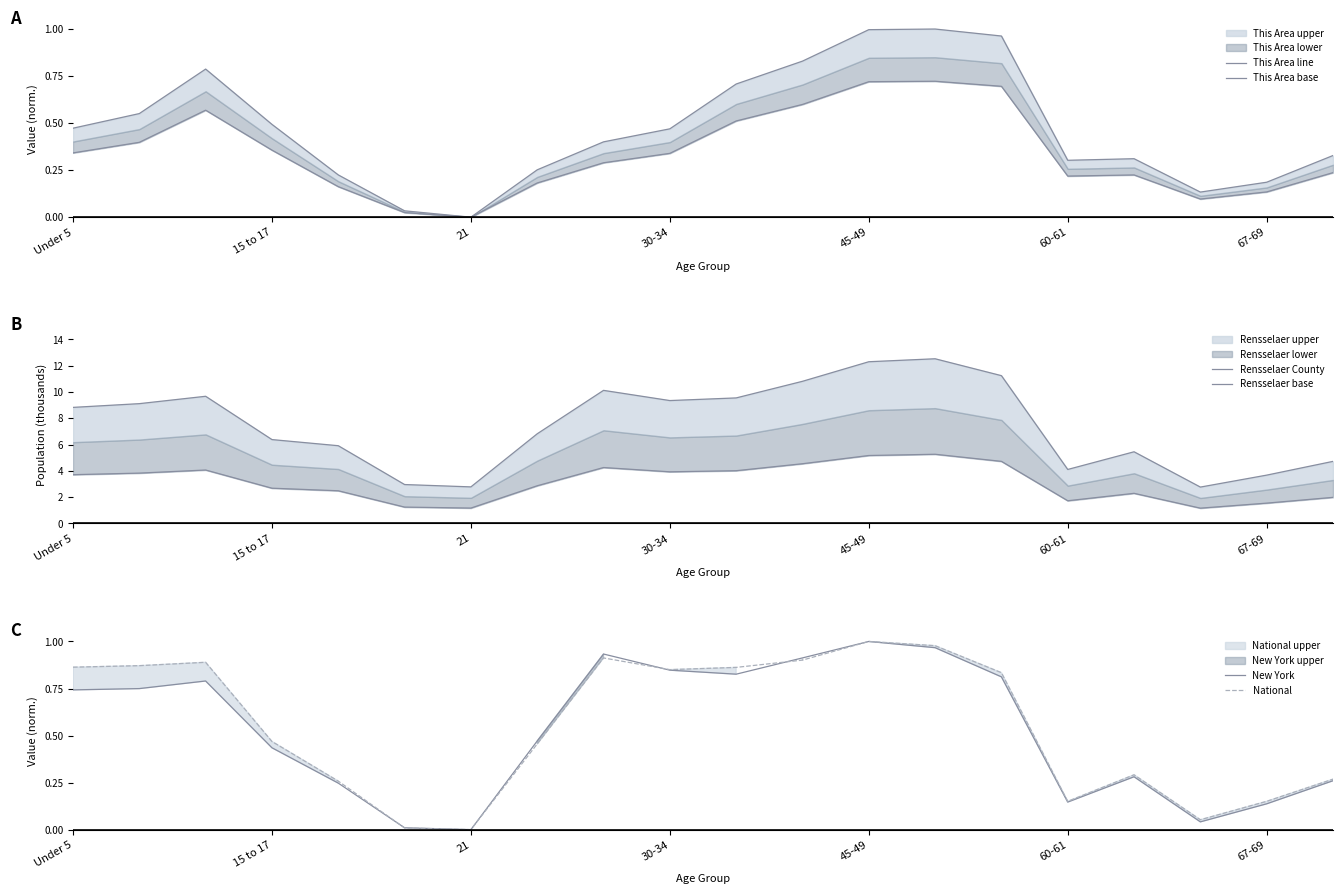

The National series shows 0.1 at 60-61. True or false?

False